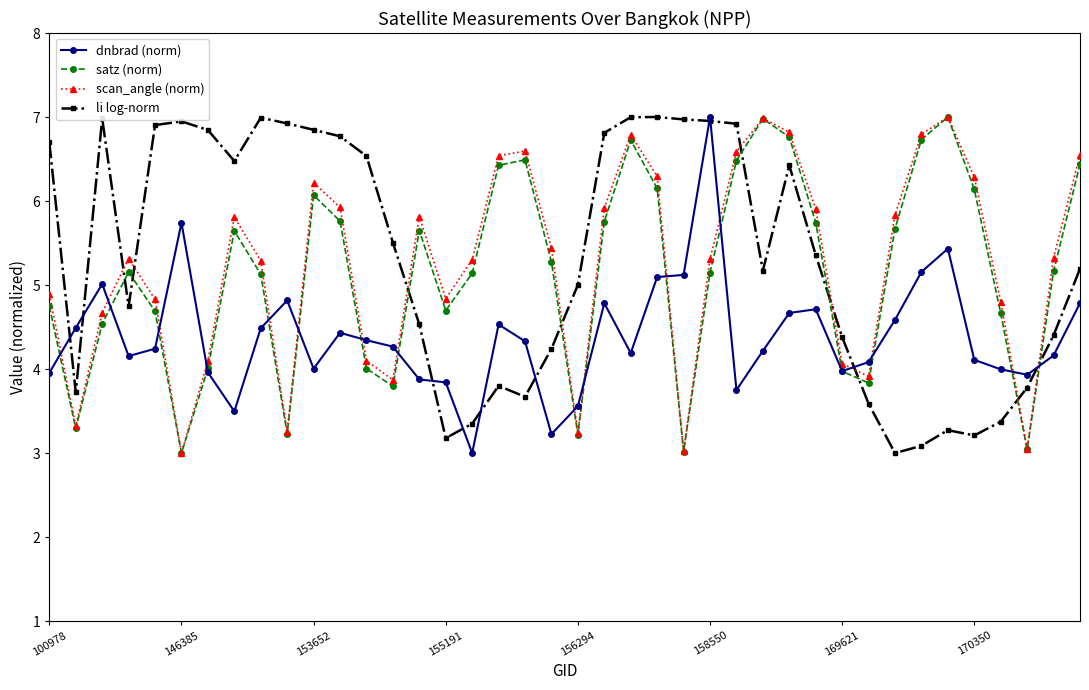

In satz (norm), how many points are lower than both neighbors (excluding endpoints)?

9